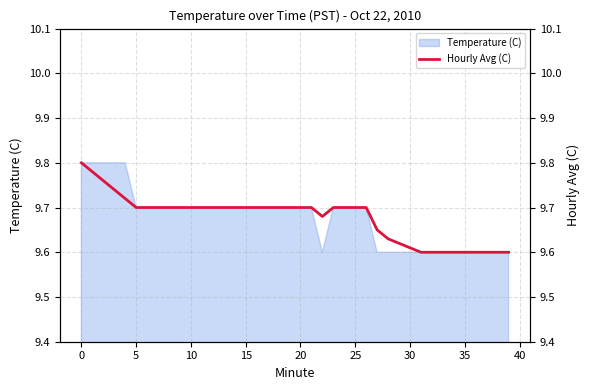

What is the lowest value of the Temperature (C) series?

9.6